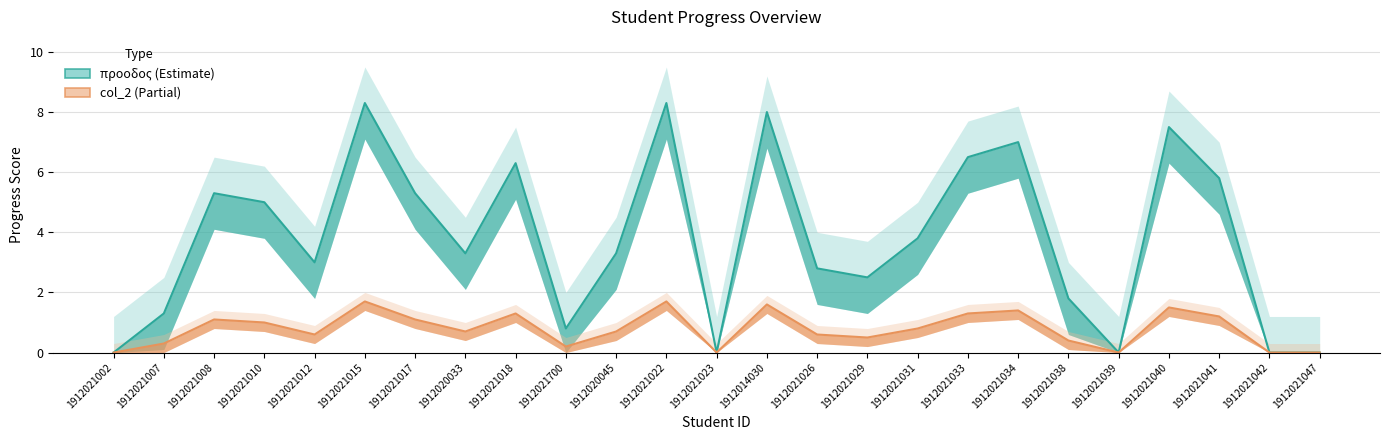

Reading right to left, transcribe all the data shown in this chart.

προοδος: 1912021047=0.0	1912021042=0.0	1912021041=5.8	1912021040=7.5	1912021039=0.0	1912021038=1.8	1912021034=7.0	1912021033=6.5	1912021031=3.8	1912021029=2.5	1912021026=2.8	1912014030=8.0	1912021023=0.0	1912021022=8.3	1912020045=3.3	1912021700=0.8	1912021018=6.3	1912020033=3.3	1912021017=5.3	1912021015=8.3	1912021012=3.0	1912021010=5.0	1912021008=5.3	1912021007=1.3	1912021002=0.0
col_2 (scaled): 1912021047=0.0	1912021042=0.0	1912021041=1.2	1912021040=1.5	1912021039=0.0	1912021038=0.4	1912021034=1.4	1912021033=1.3	1912021031=0.8	1912021029=0.5	1912021026=0.6	1912014030=1.6	1912021023=0.0	1912021022=1.7	1912020045=0.7	1912021700=0.2	1912021018=1.3	1912020033=0.7	1912021017=1.1	1912021015=1.7	1912021012=0.6	1912021010=1.0	1912021008=1.1	1912021007=0.3	1912021002=0.0